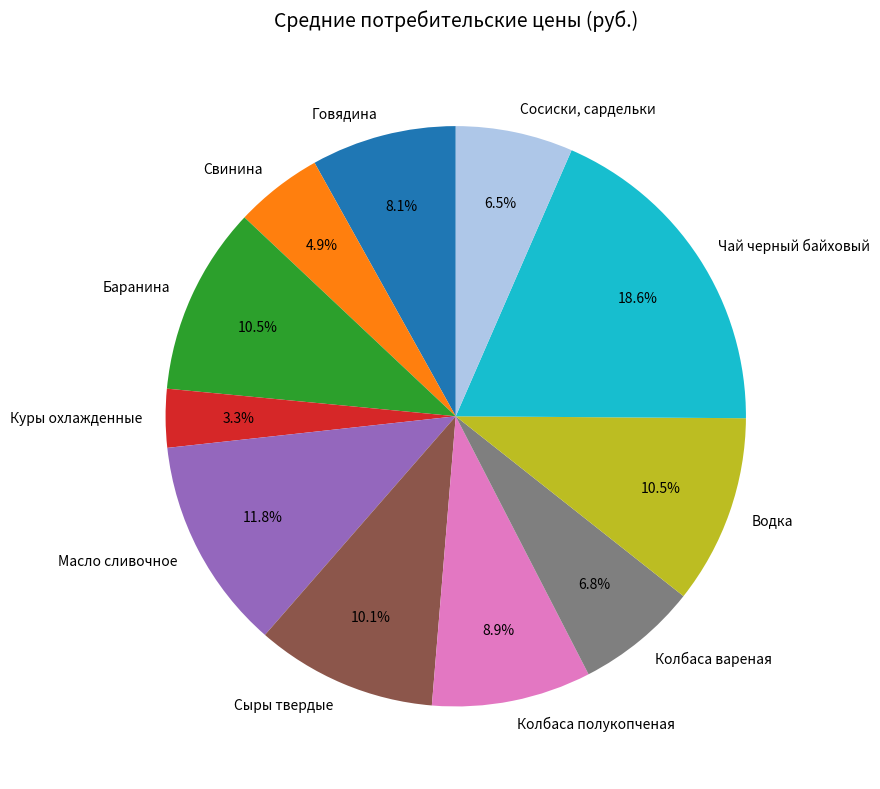

Combined, what portion of the pie is Колбаса вареная and Говядина?

14.9%